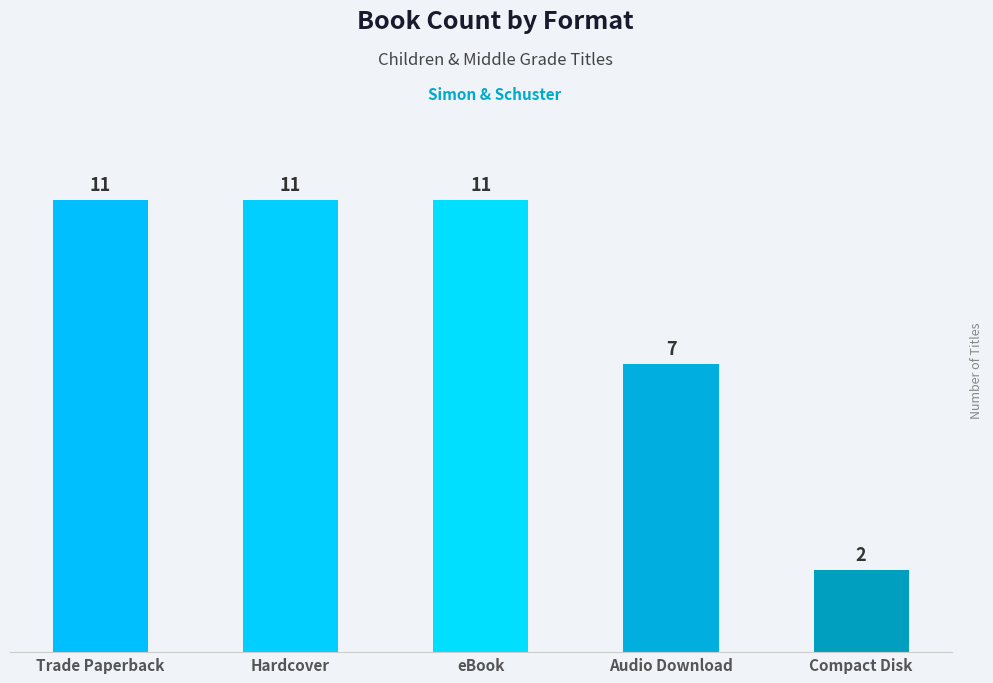

Does the chart contain stacked bars?

No